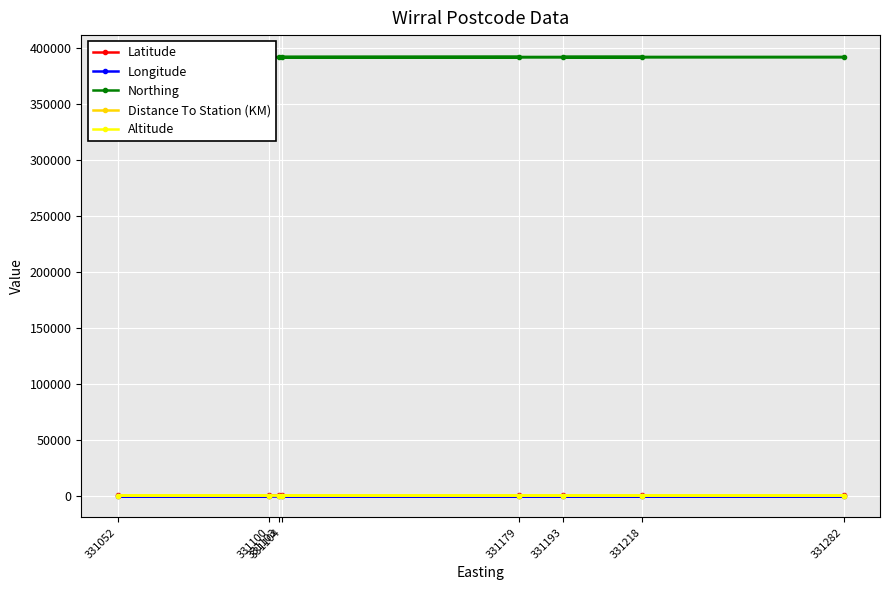

Which series has the widest spread of values?

Northing